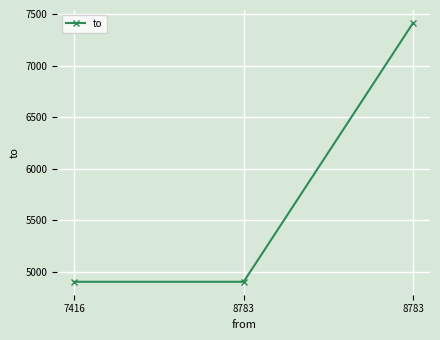

How many lines are shown in the chart?

1